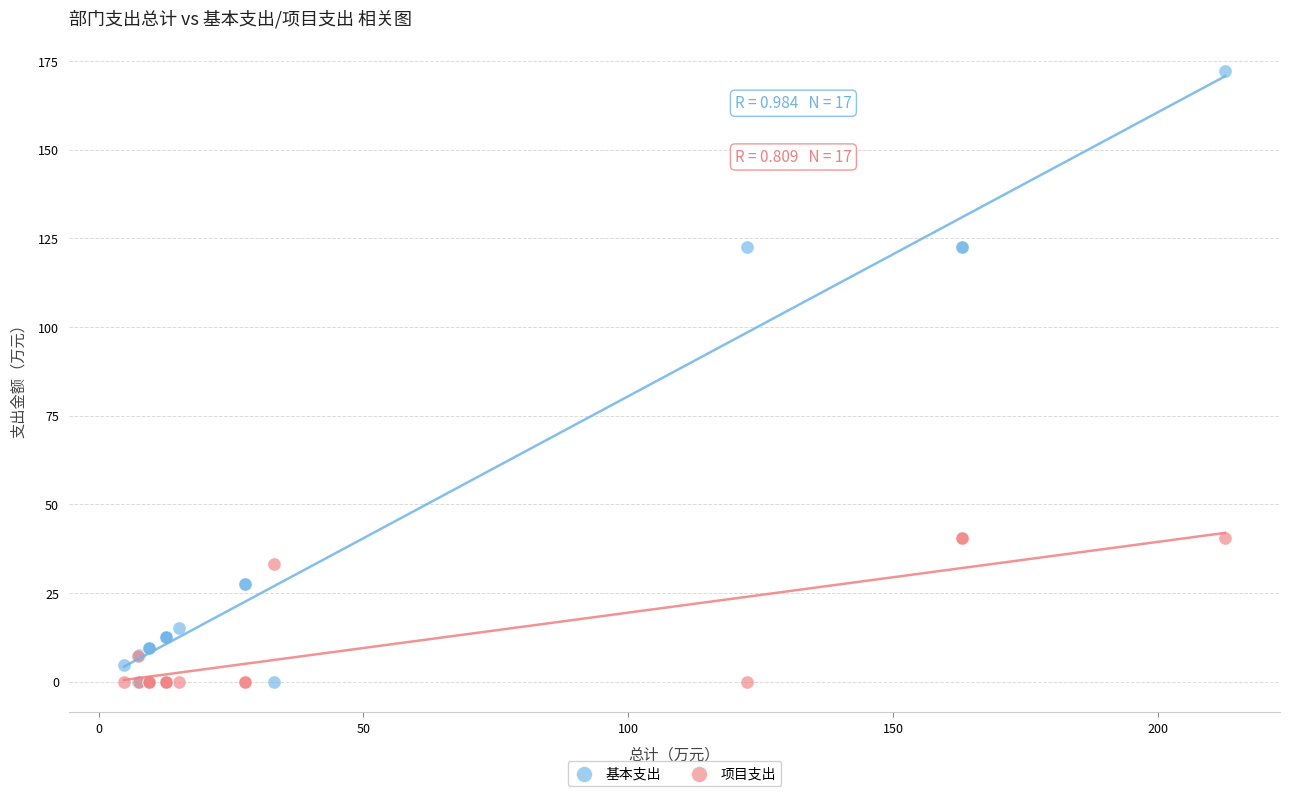

Which series reaches the maximum Y coordinate?

基本支出